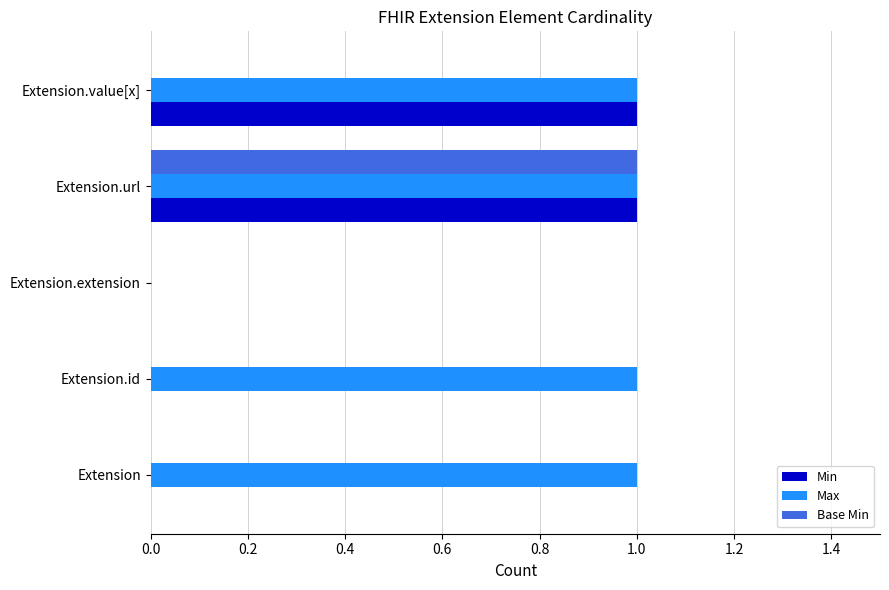

The Max series shows 0 at Extension.extension. True or false?

True